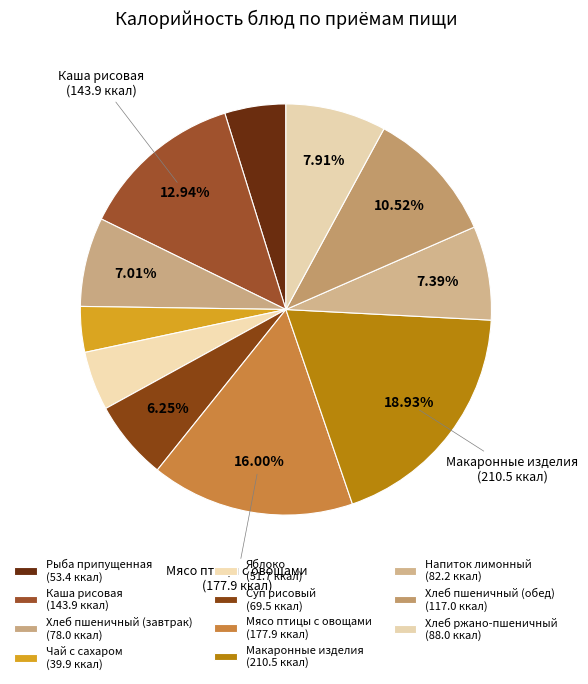

How many segments does this pie chart have?

11